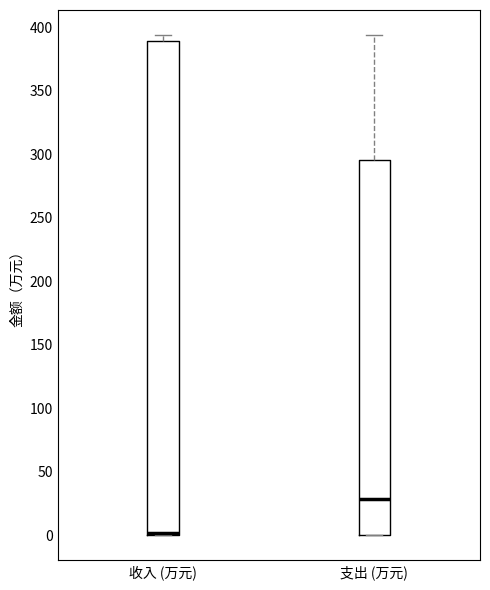

Comparing the boxes themselves (not the whiskers), which one is the tallest?

收入 (万元)